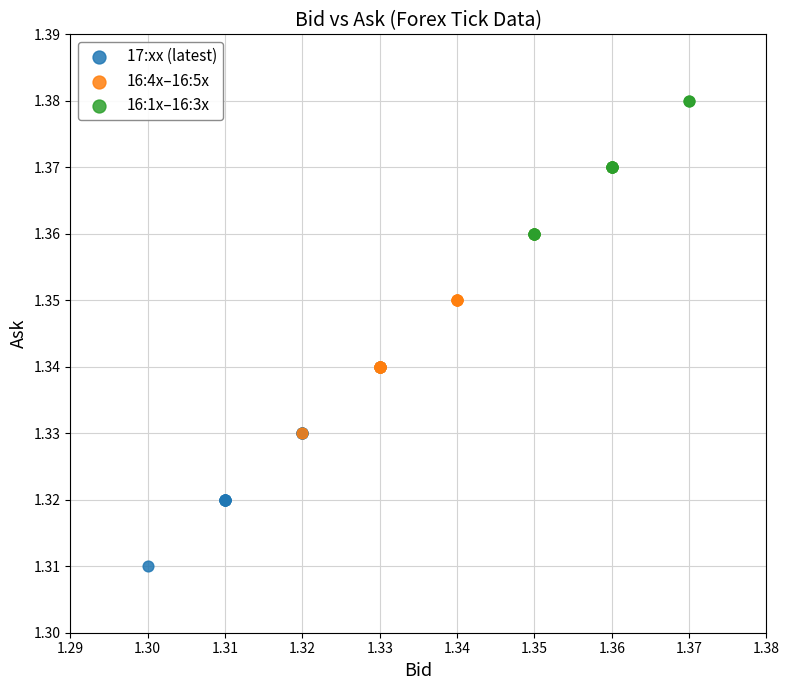

Which series contains the highest Y value?

16:1x–16:3x